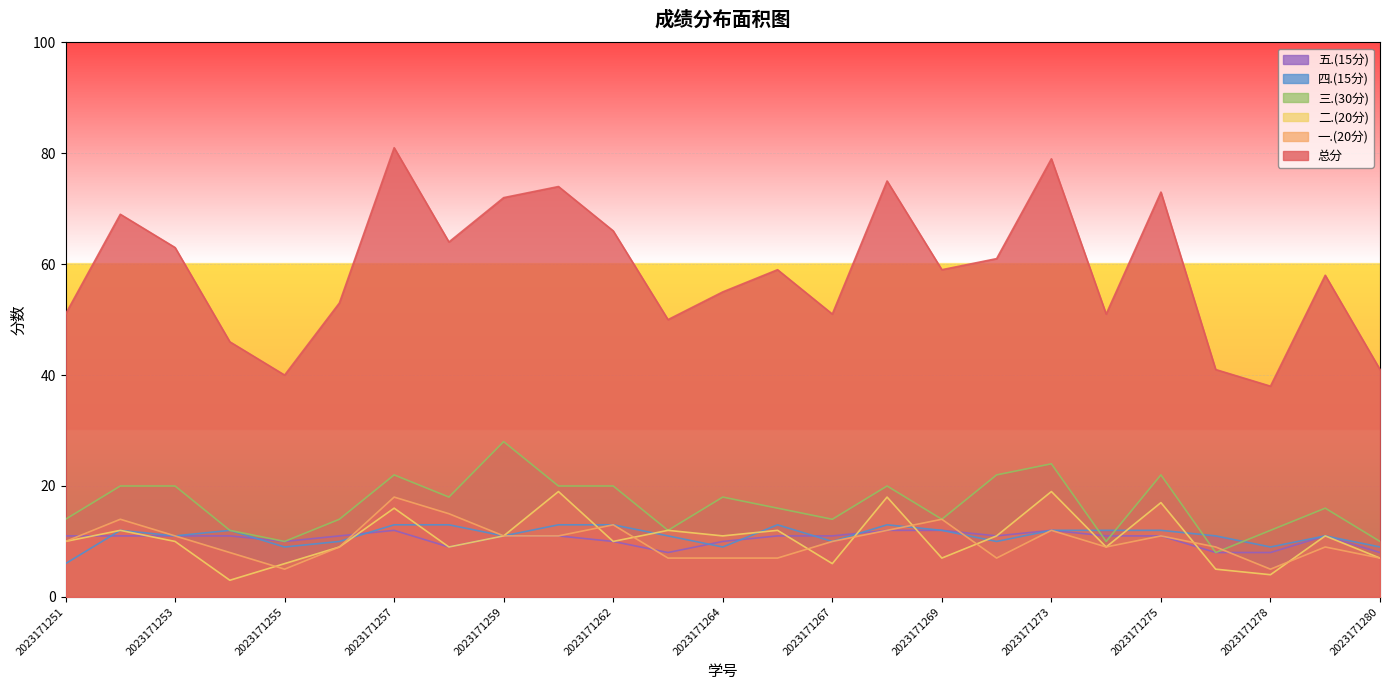

Between 2023171251 and 2023171253, which is larger?

2023171253